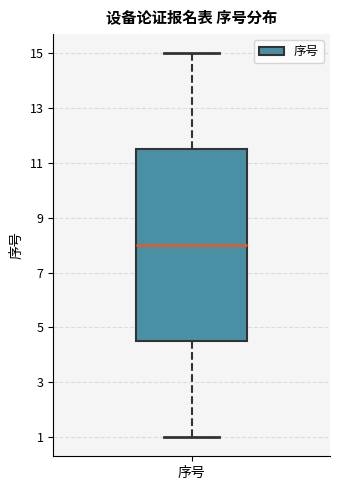

Transcribe this box plot: give where the median line is, the range the box spans, and where the two whiskers end, as read against the y-axis. The values are not printed on the chart, so give them approximately, as read against the axis.

median 8.0, box 4.6 to 11.6, whiskers 1.0 to 15.0